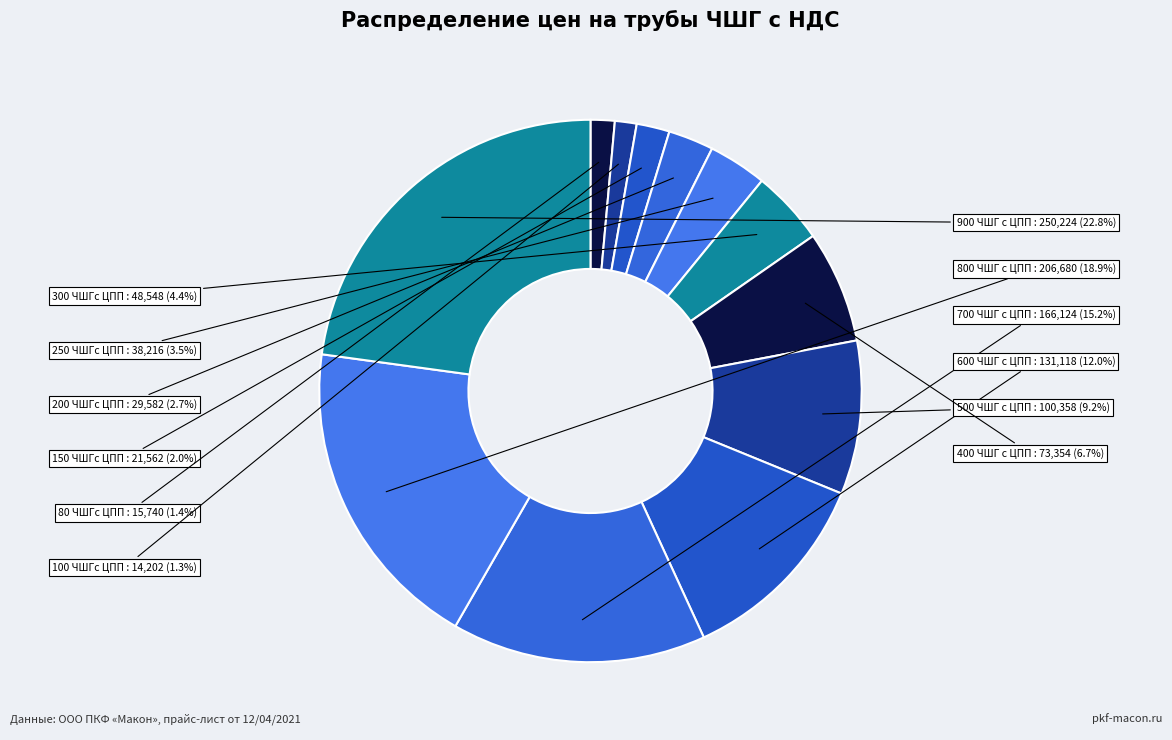

What is the ratio of the value at 200 ЧШГс ЦПП to the value at 300 ЧШГс ЦПП?

0.6